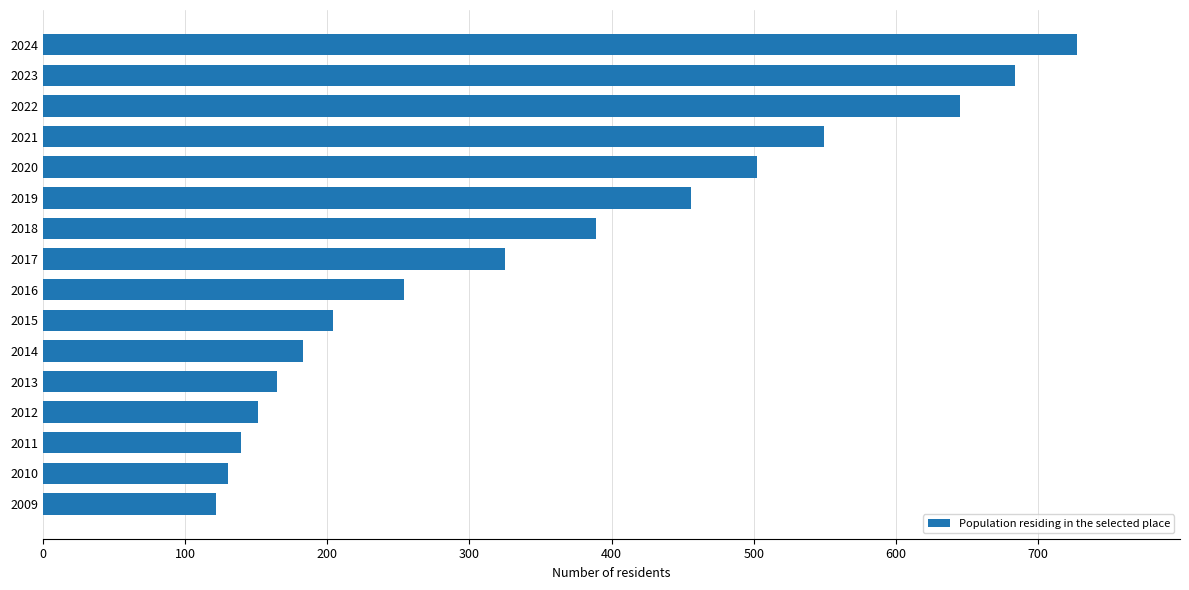

Reading top to bottom, transcribe all the data shown in this chart.

2024=727	2023=684	2022=645	2021=549	2020=502	2019=456	2018=389	2017=325	2016=254	2015=204	2014=183	2013=165	2012=151	2011=139	2010=130	2009=122